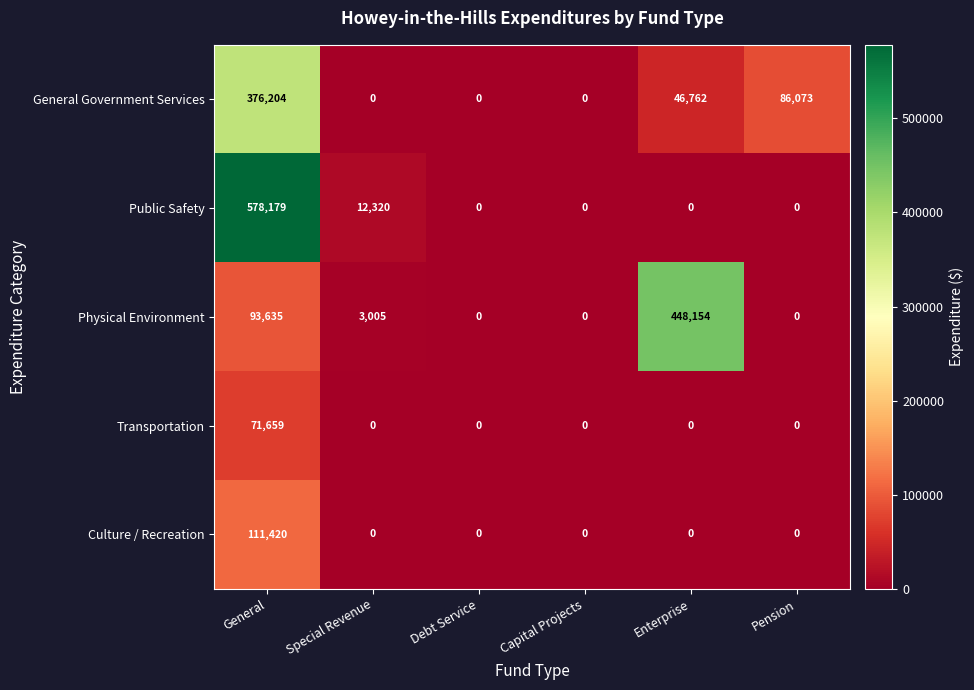

What is the sum of the General Government Services values at Pension and General?

462277